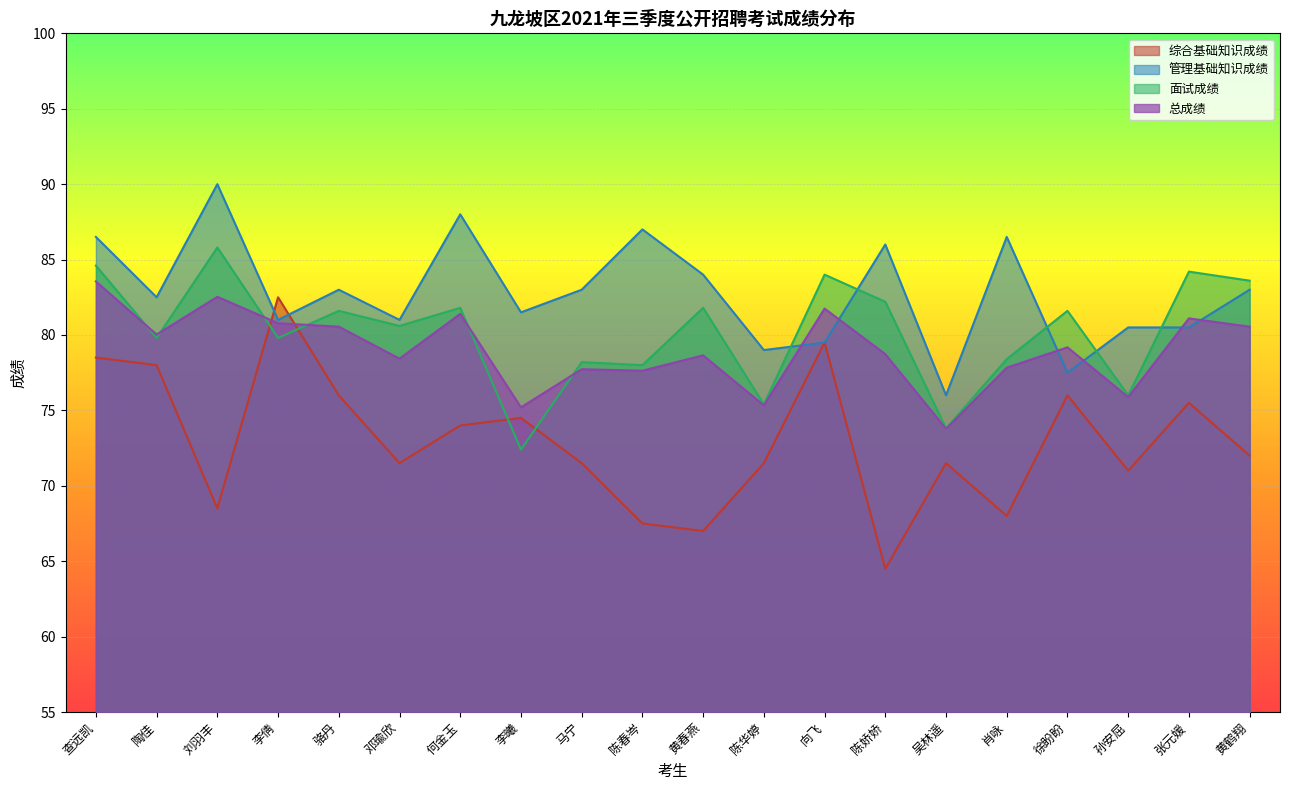

At how many categories does at least one series exceed 74?

20